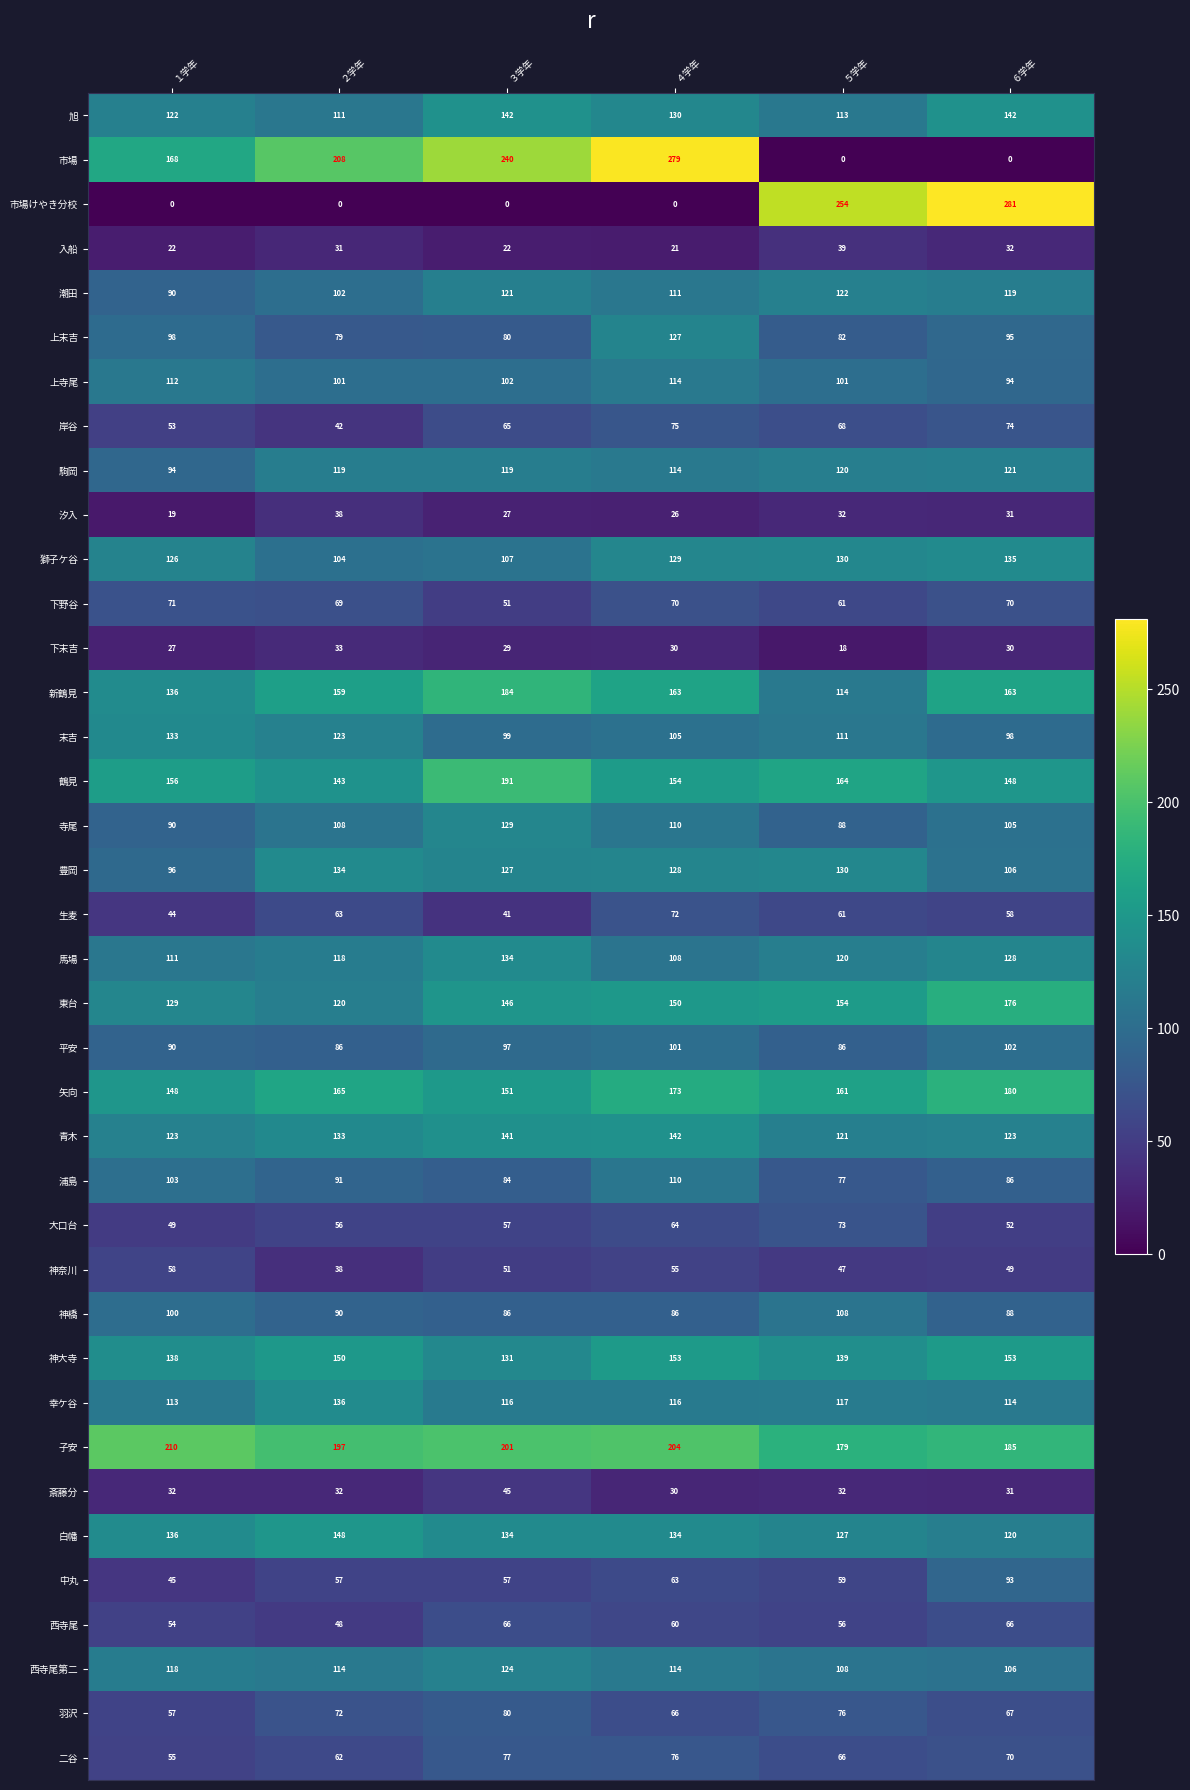

What is the lowest value of the 岸谷 series?

42